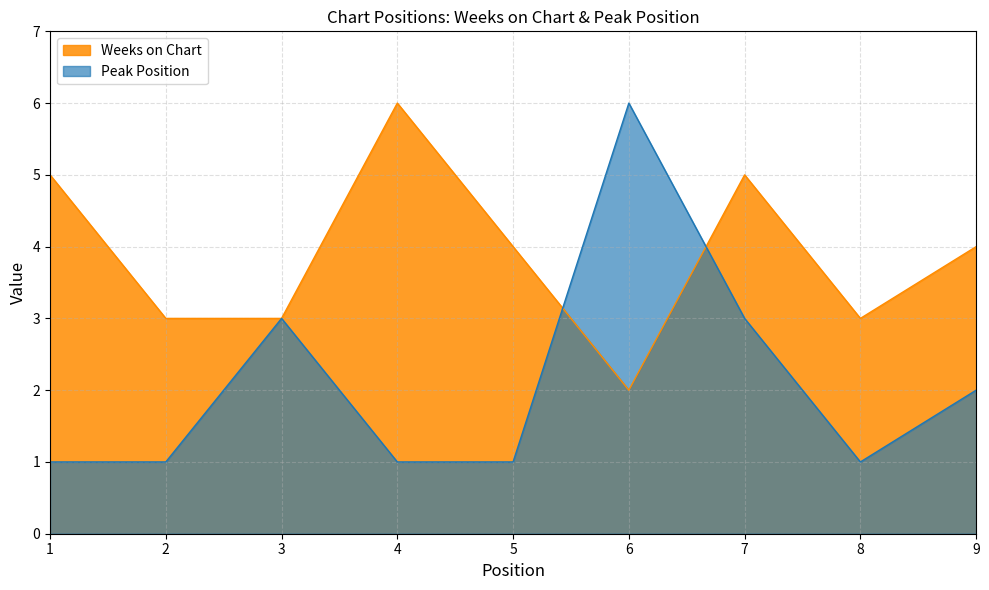

Where does the Weeks on Chart series first go above 4?

1